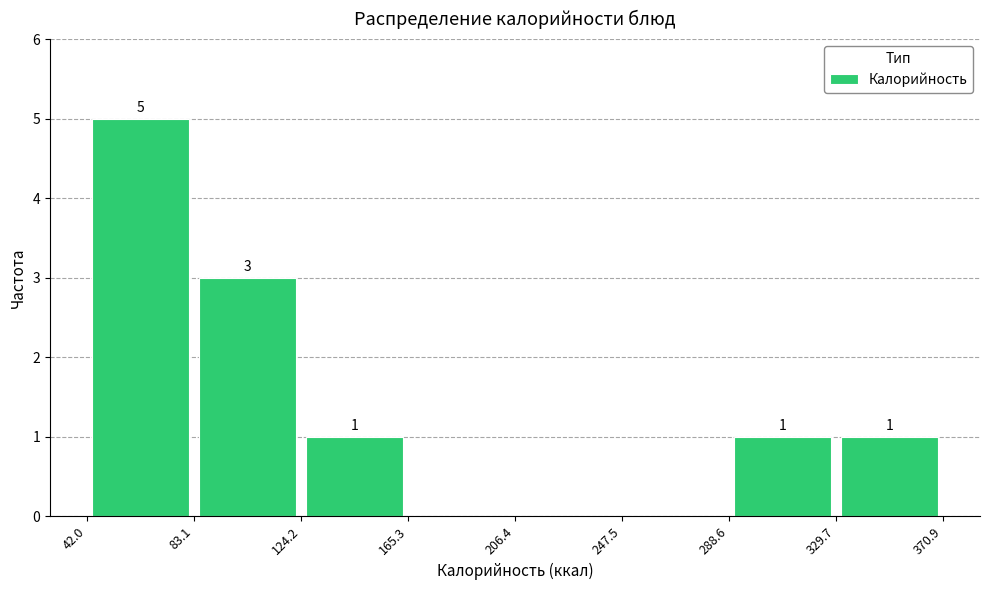

Which range on the x-axis has the tallest bar?

42.0 to 83.1